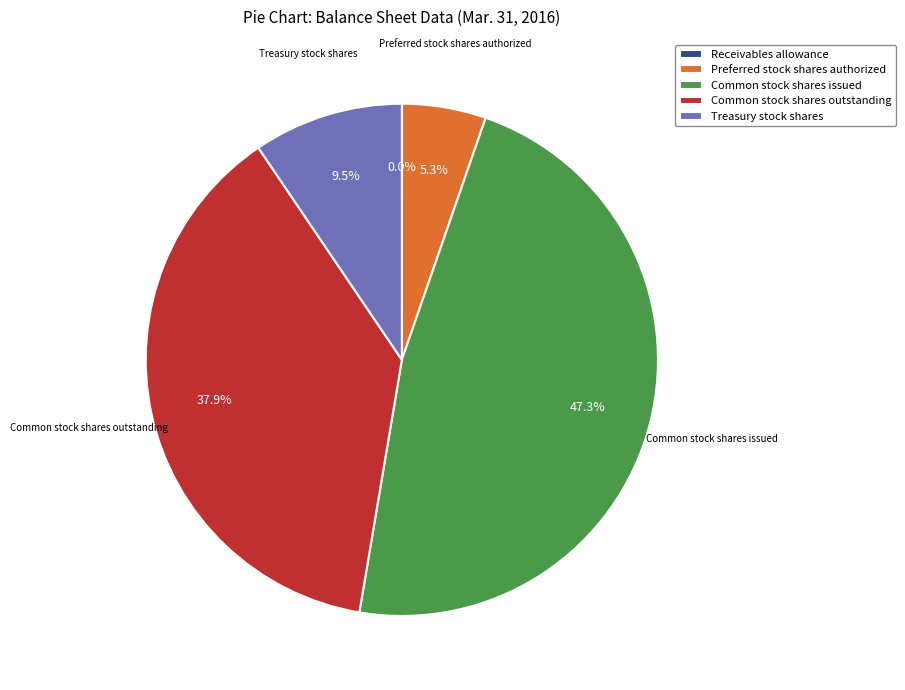

Is there any slice that represents more than half of the pie?

No